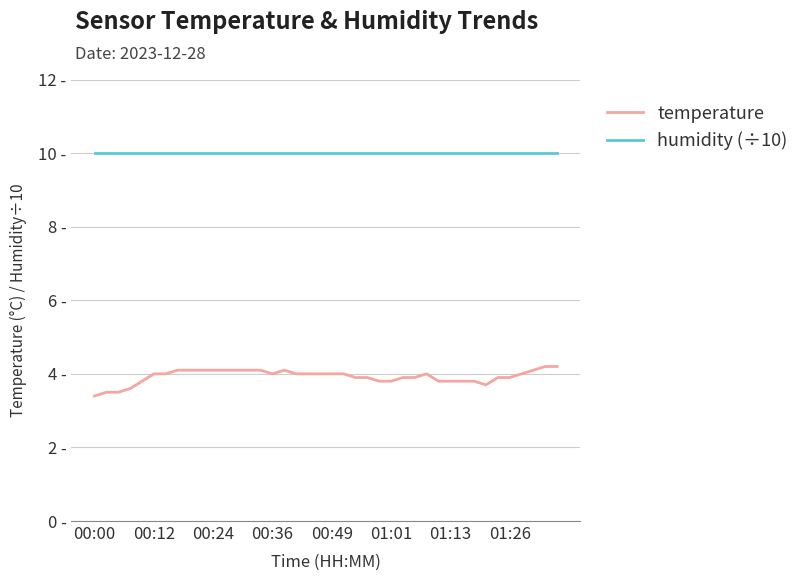

Rank the series by their average value, from lowest to highest.

temperature, humidity (÷10)